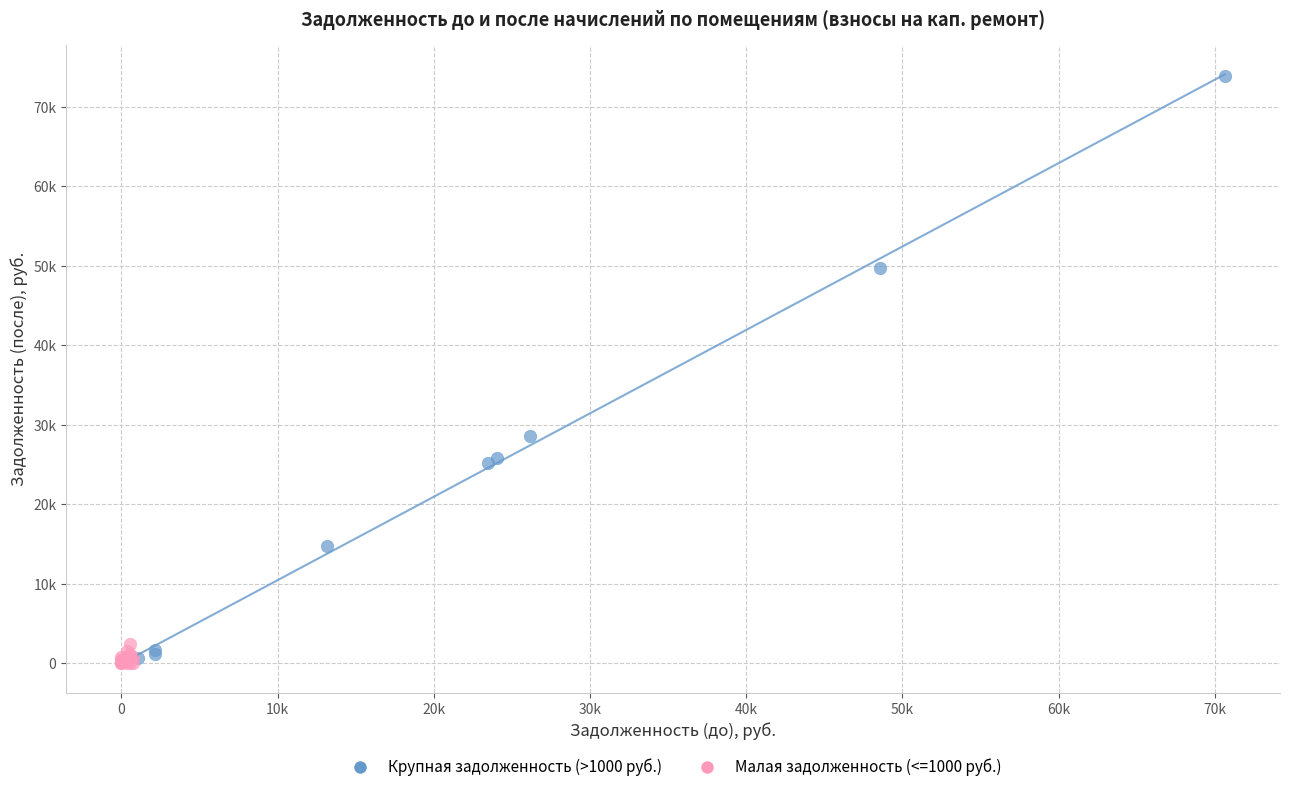

What are all the series names shown in the legend?

Крупная задолженность (>1000 руб.), Малая задолженность (<=1000 руб.)